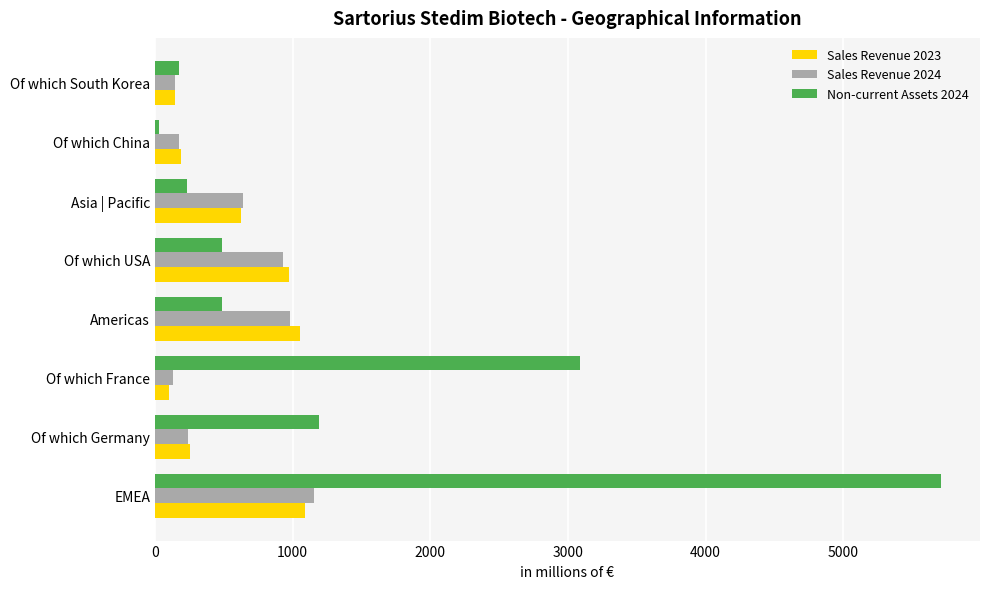

Is it true that Sales Revenue 2023 equals 149.0 at Of which South Korea?

True